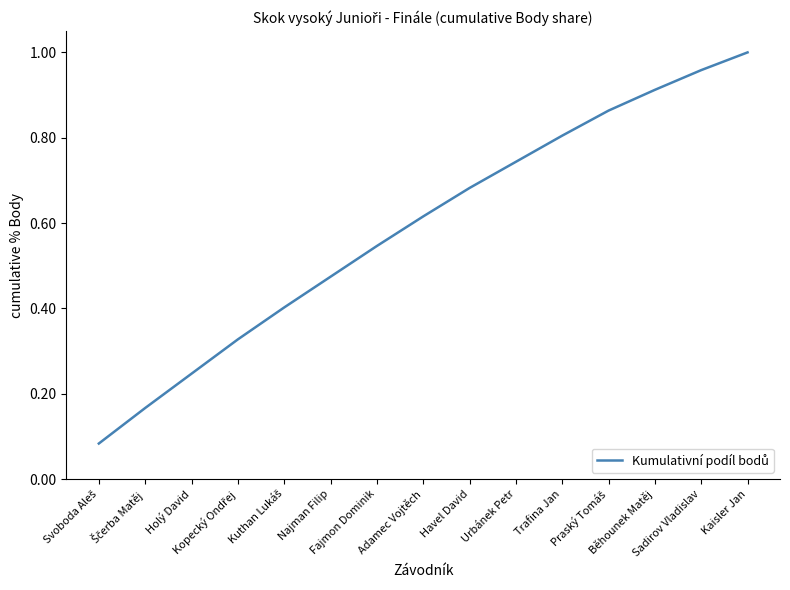

What is the label of the 2nd point from the right?

Sadirov Vladislav